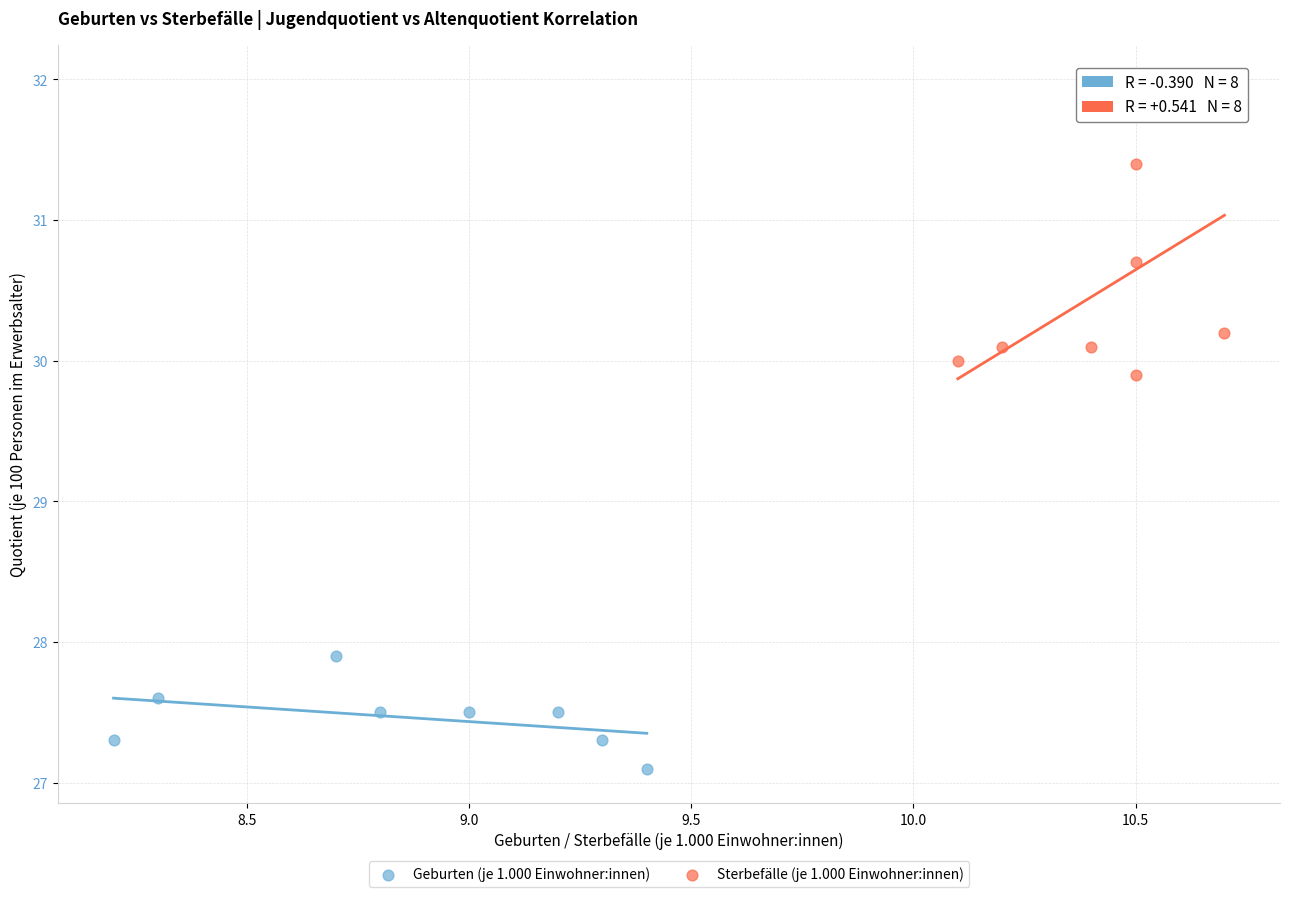

Which series has the largest Y range (max minus min)?

Sterbefälle (je 1.000 Einwohner:innen)